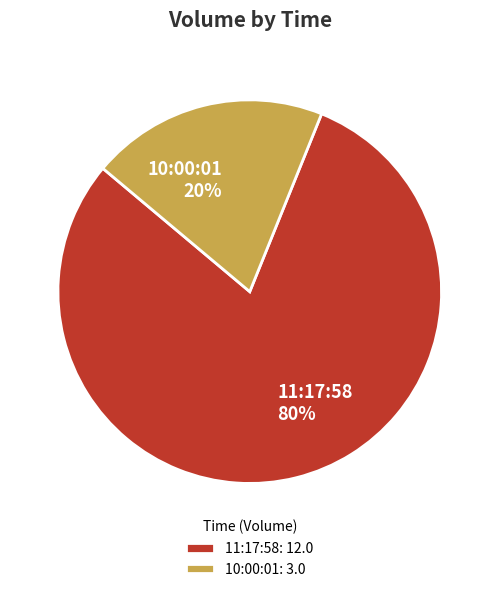

Is there any slice that represents more than half of the pie?

Yes